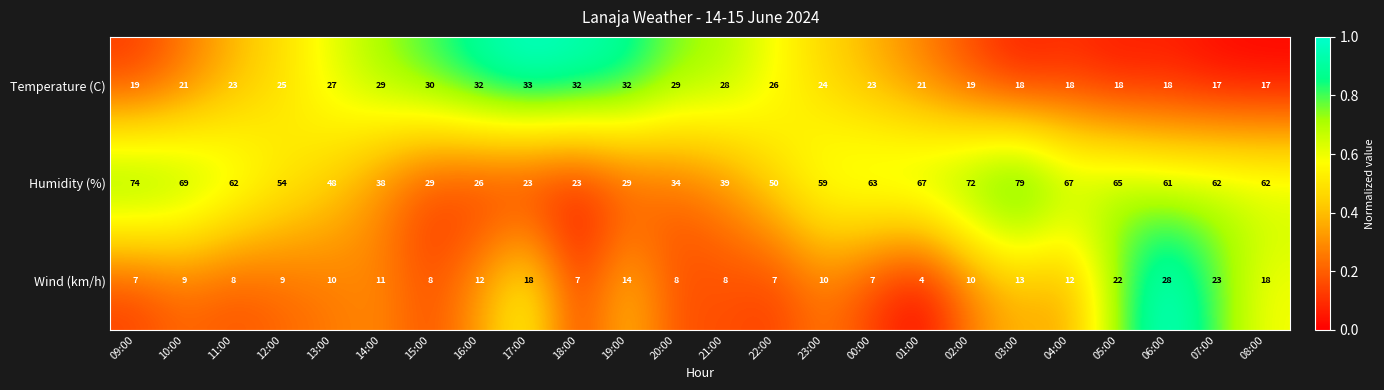

Which series has the largest range (max minus min)?

Humidity (%)